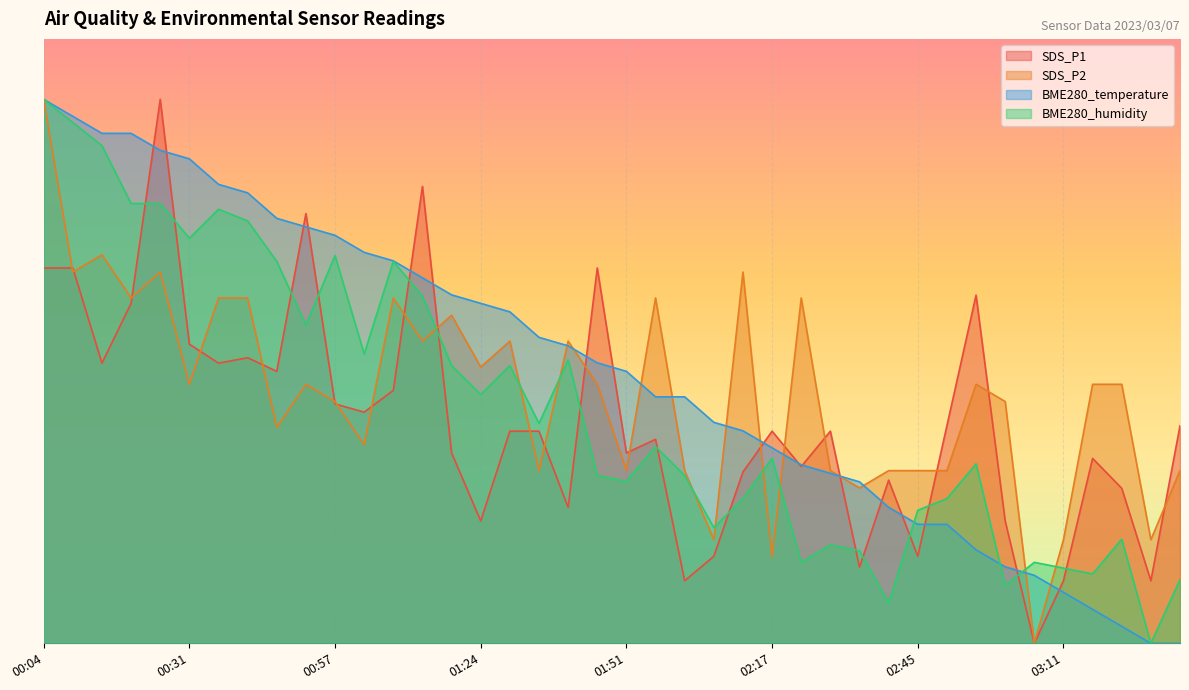

What are all the series names shown in the legend?

SDS_P1, SDS_P2, BME280_temperature, BME280_humidity